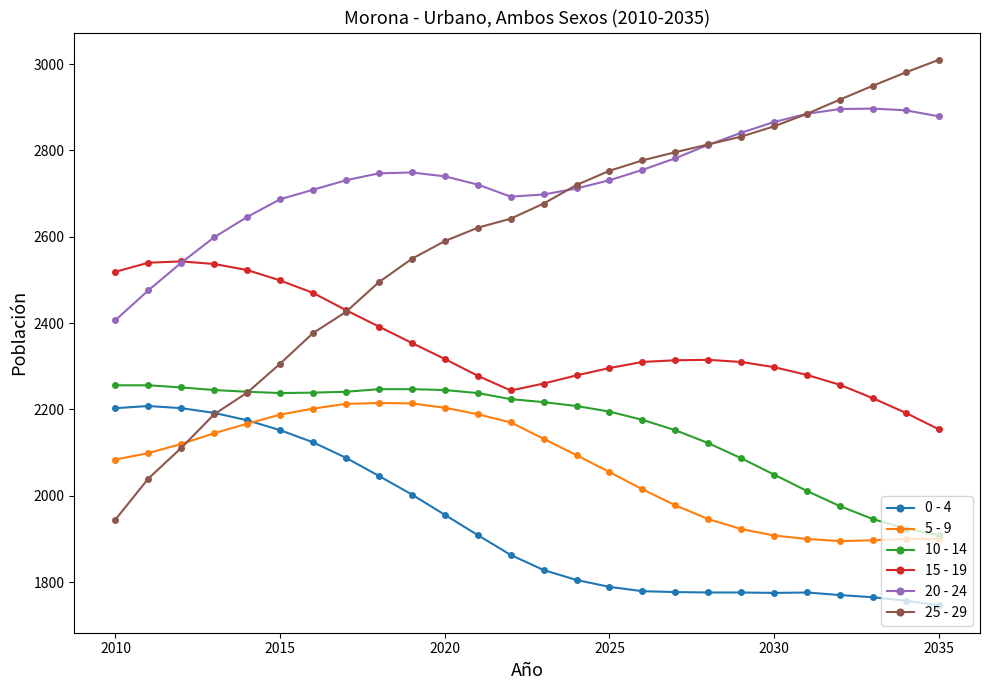

Which series has the widest spread of values?

25 - 29